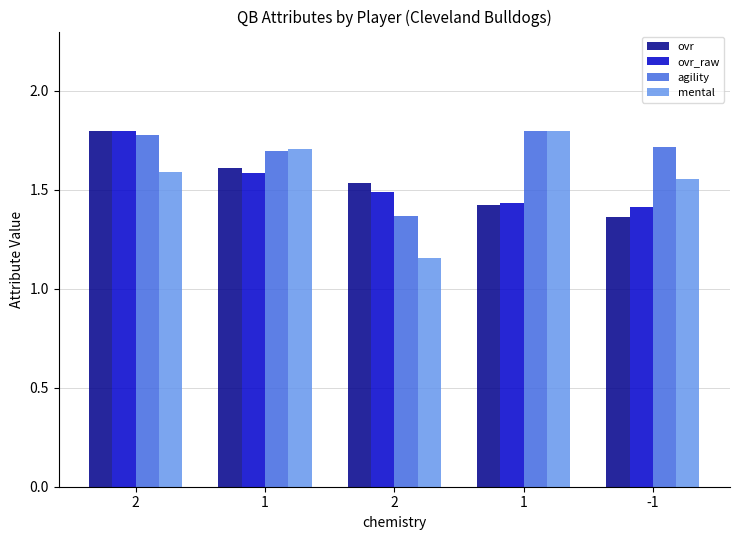

What is the sum of all mental values?

7.8